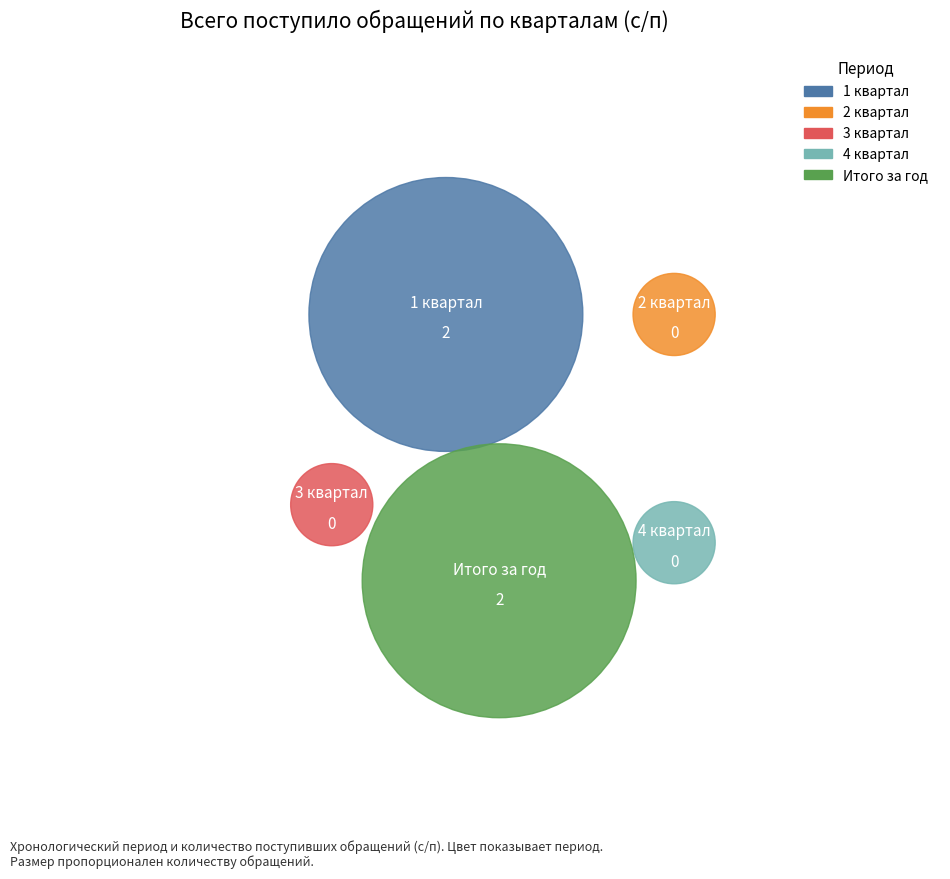

Which category has the smallest portion of the pie?

2 квартал